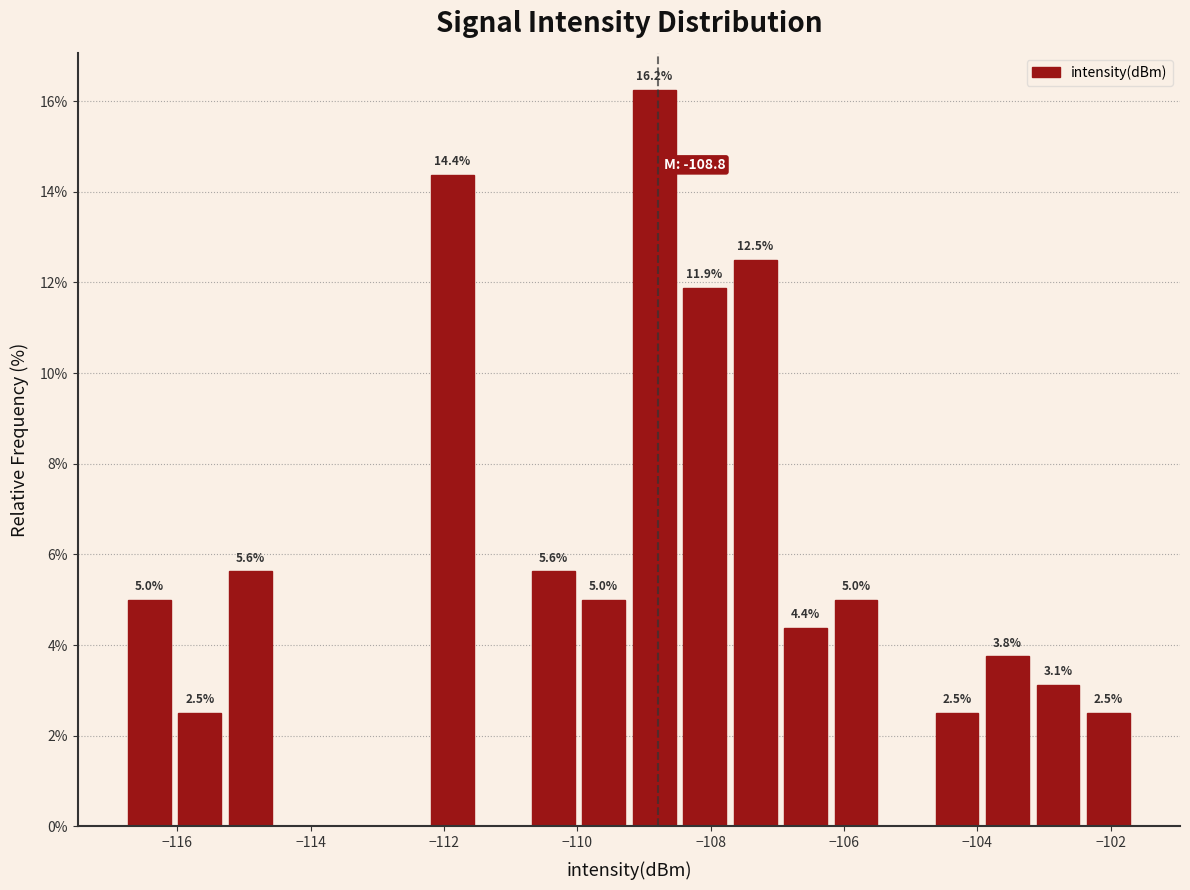

Read against the x-axis, roughly where is the centre of the tallest bar?

-108.8